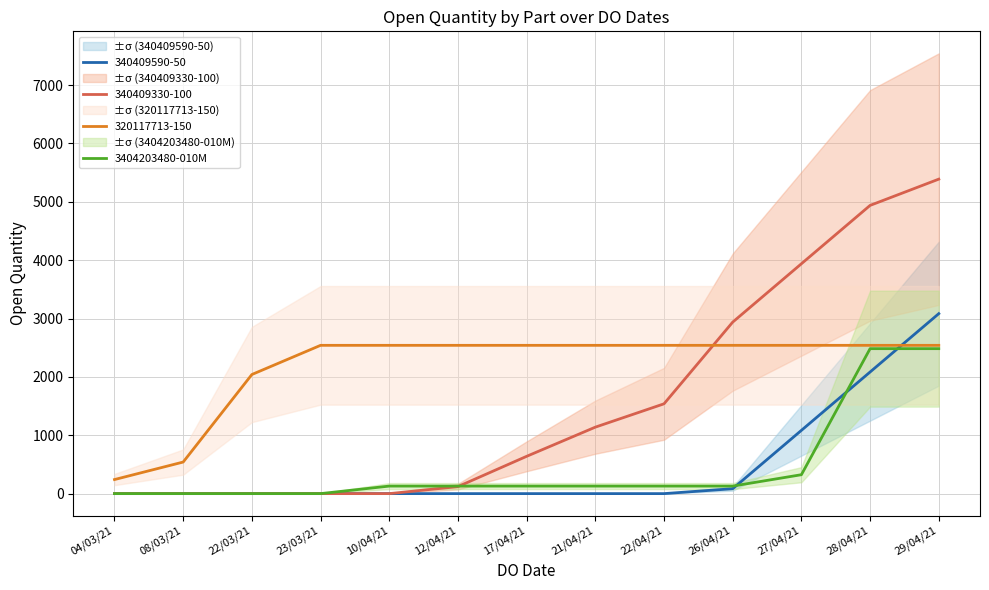

Reading left to right, list all the values displayed in this chart.

0	0	0	0	129	129	129	129	129	129	324	2484	2484